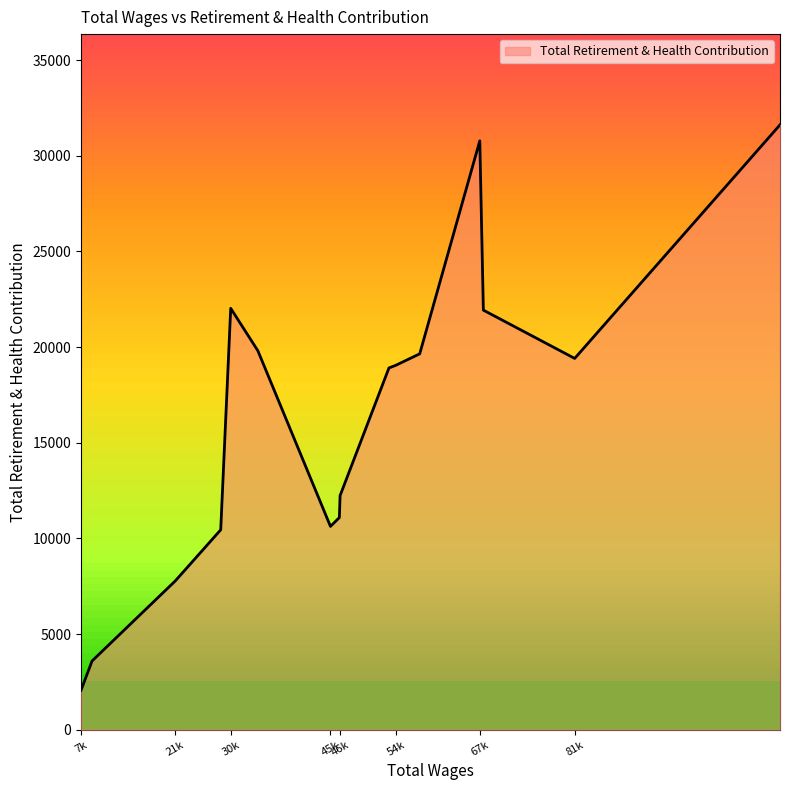

What is the greatest value displayed?

31617